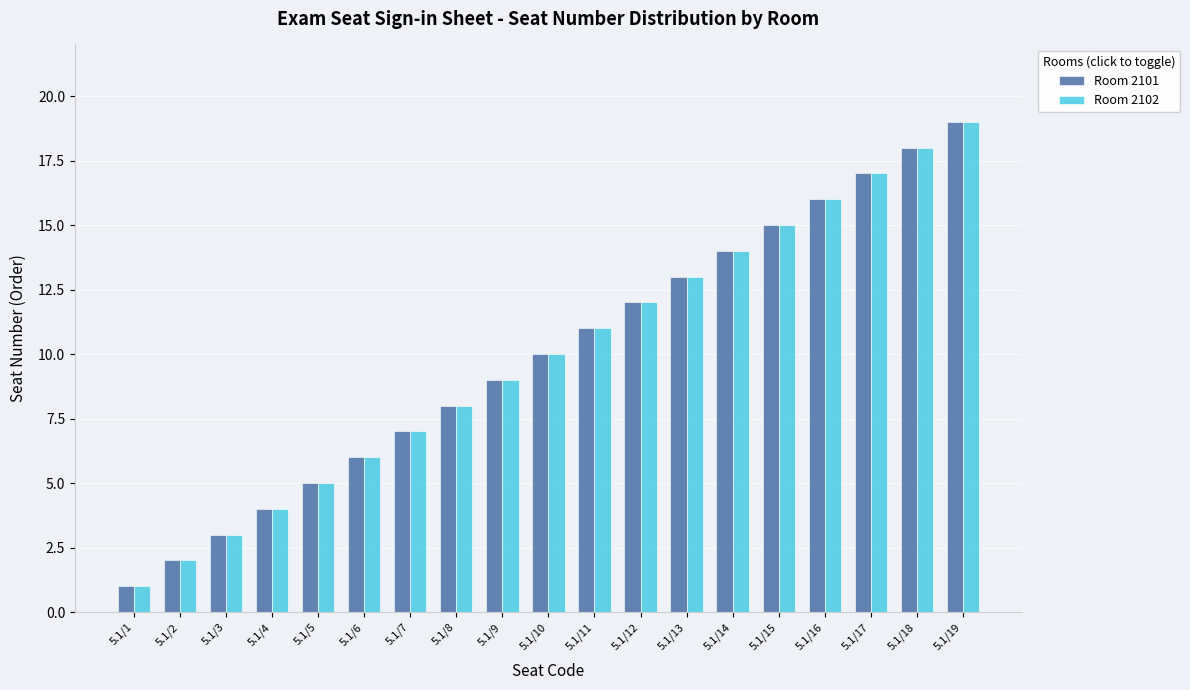

At which category is the sum across all series the highest?

5.1/19